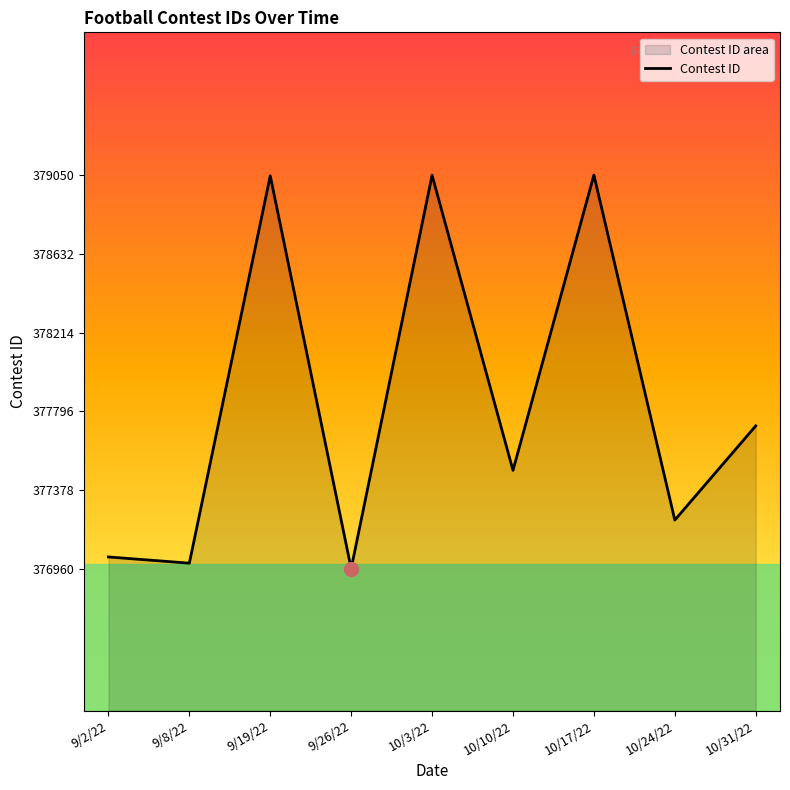

What position from the left is 10/24/22?

8